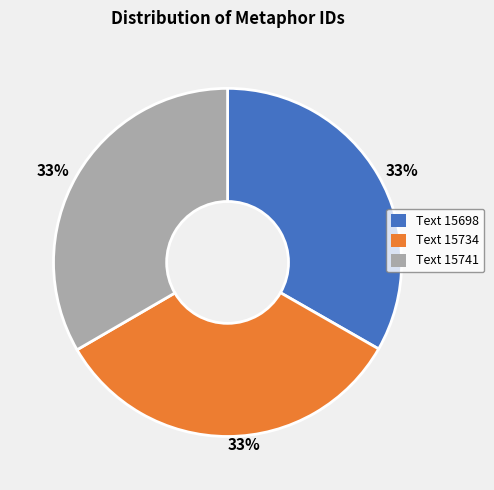

Is there any slice that represents more than half of the pie?

No